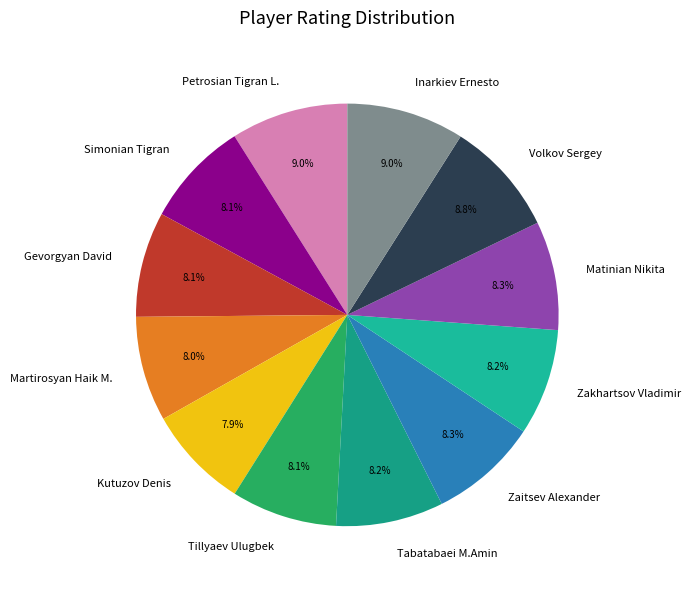

What portion of the pie excludes Gevorgyan David?

91.9%